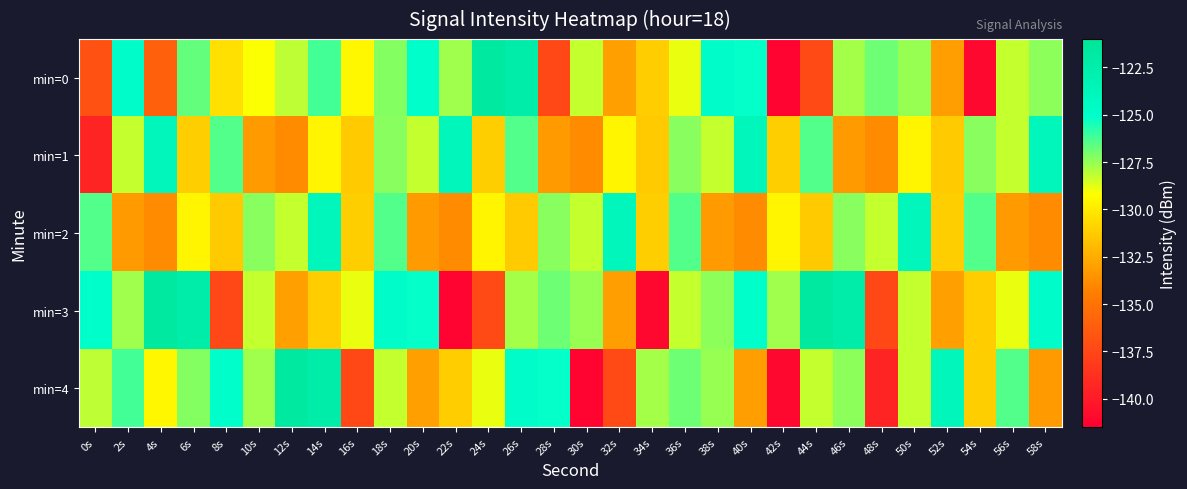

At 24s, list the series in order from largest to smallest.

min=0, min=4, min=2, min=1, min=3